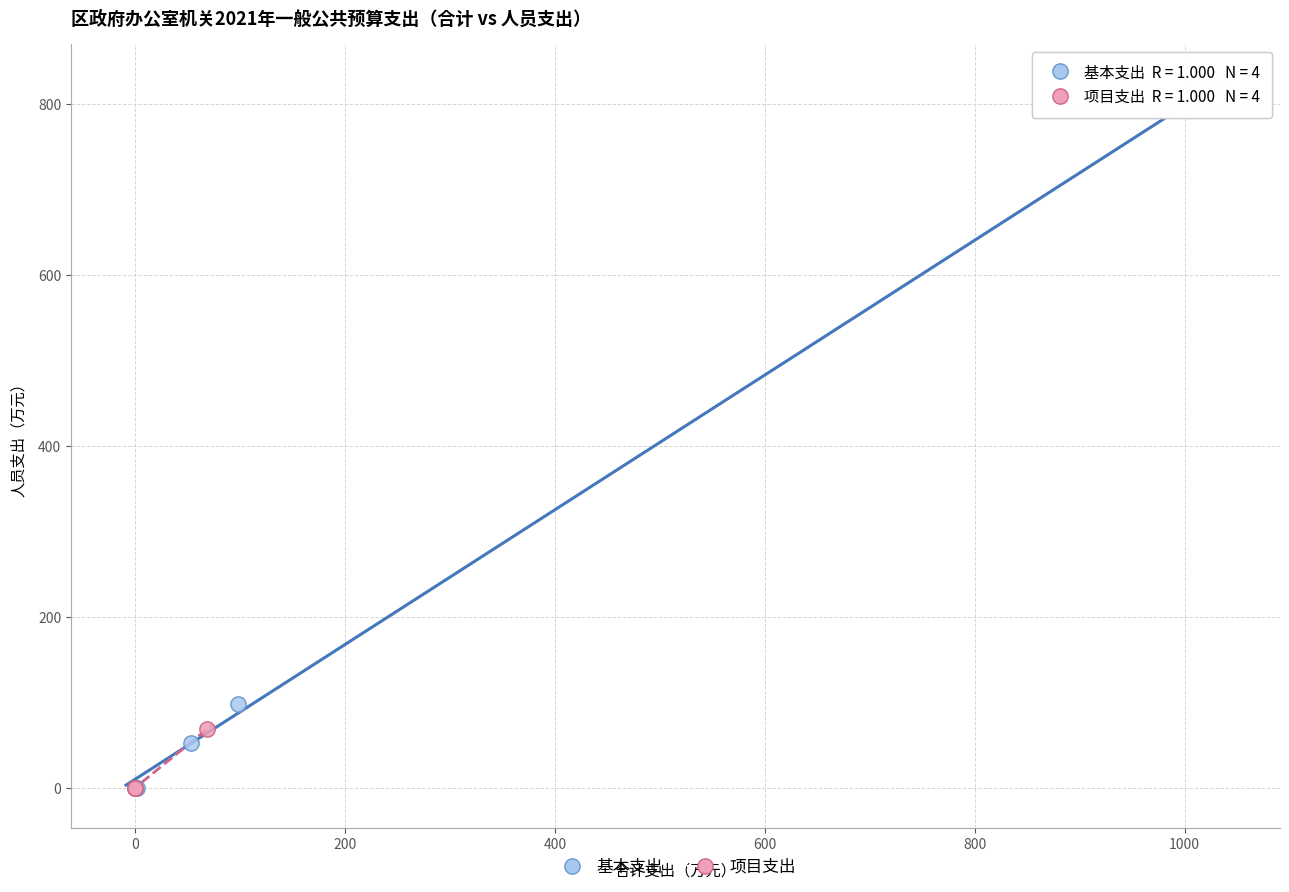

Which series has the largest Y range (max minus min)?

基本支出